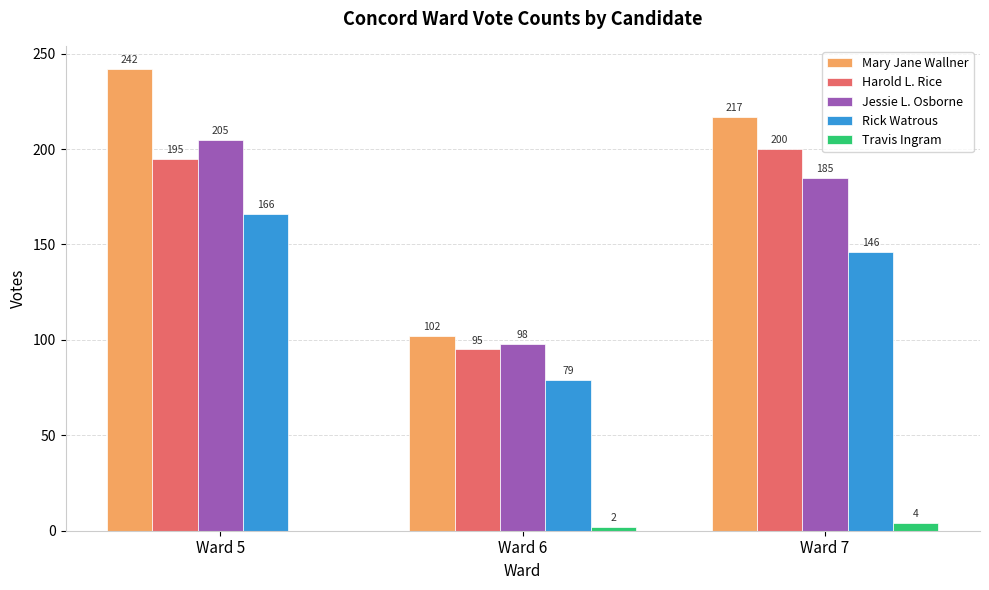

What are all the series names shown in the legend?

Mary Jane Wallner, Harold L. Rice, Jessie L. Osborne, Rick Watrous, Travis Ingram